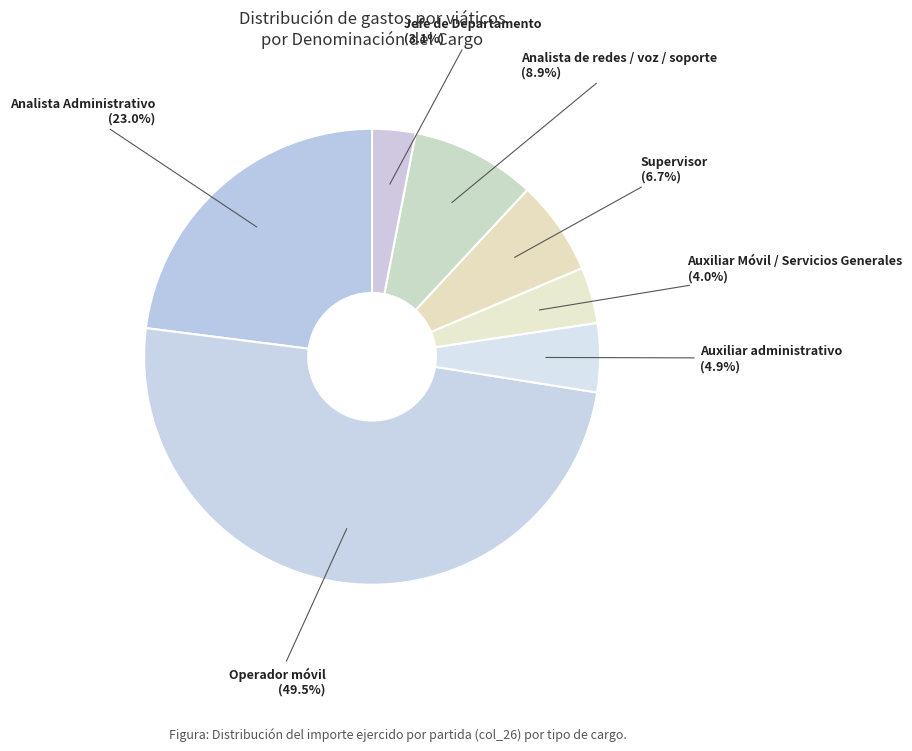

Does Auxiliar Móvil / Servicios Generales represent more than half of the total?

No